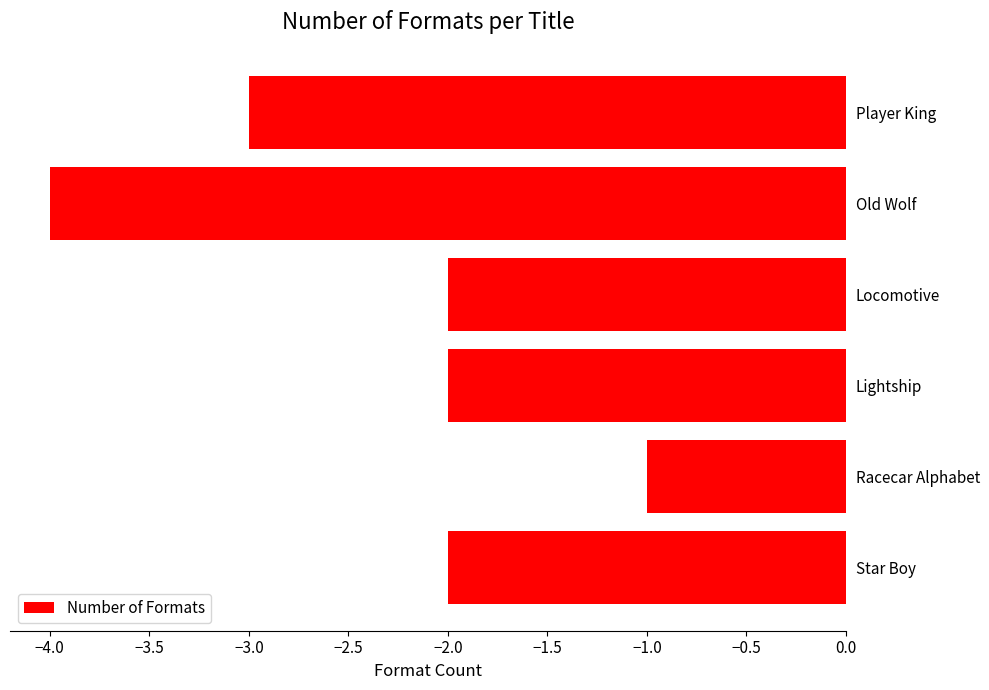

Count the values in the range -3 to -2.

4